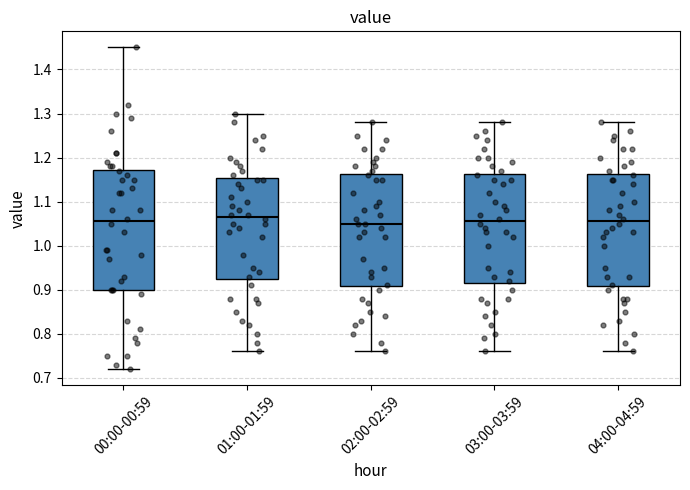

Where is the upper edge of the box for 01:00-01:59 on the y-axis? The values are not printed on the chart, so give them approximately, as read against the axis.

1.15